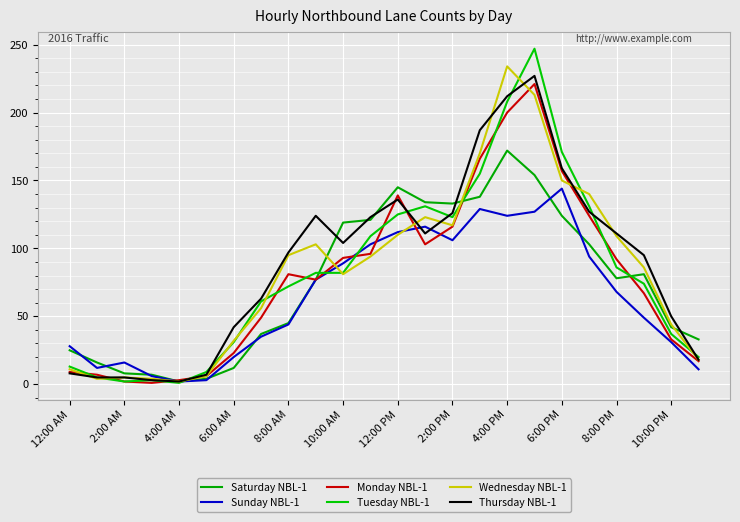

Does the chart display data point markers on the line(s)?

No